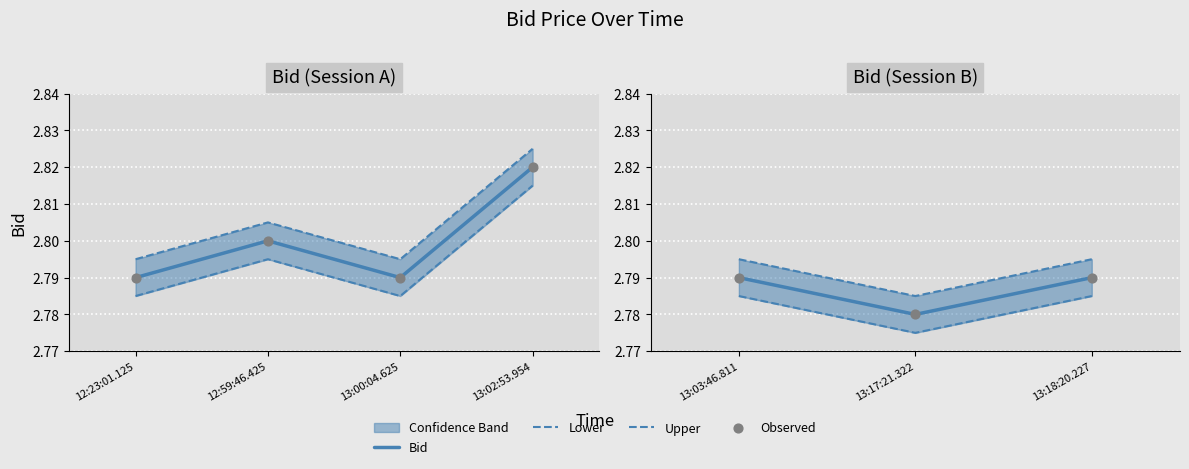

Which series has the largest total across all categories?

Upper